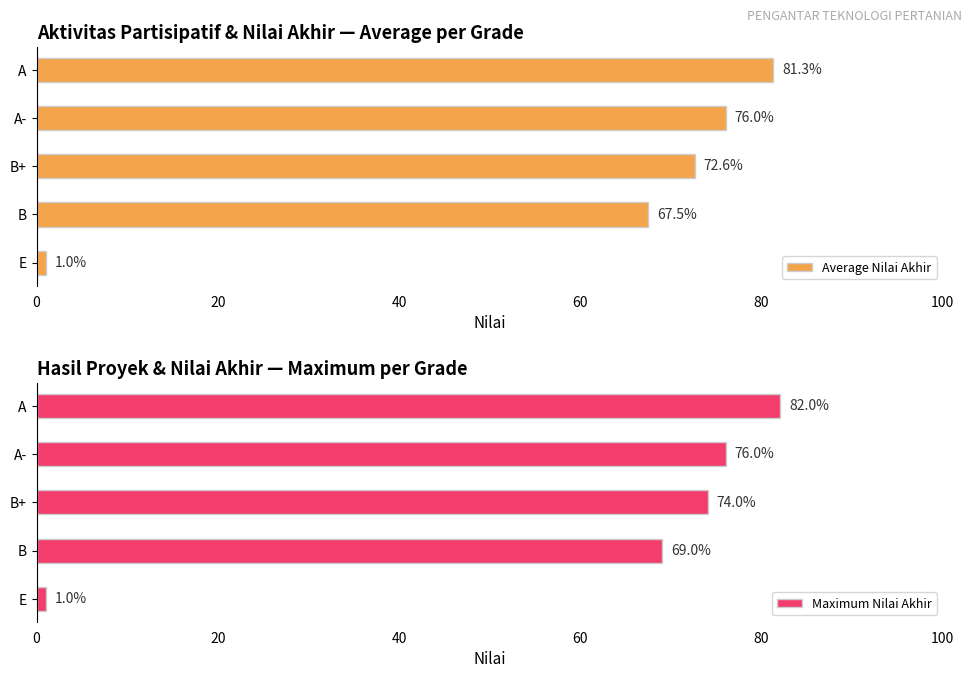

True or false: Maximum Nilai Akhir has a value of 110.5 at A-.

False